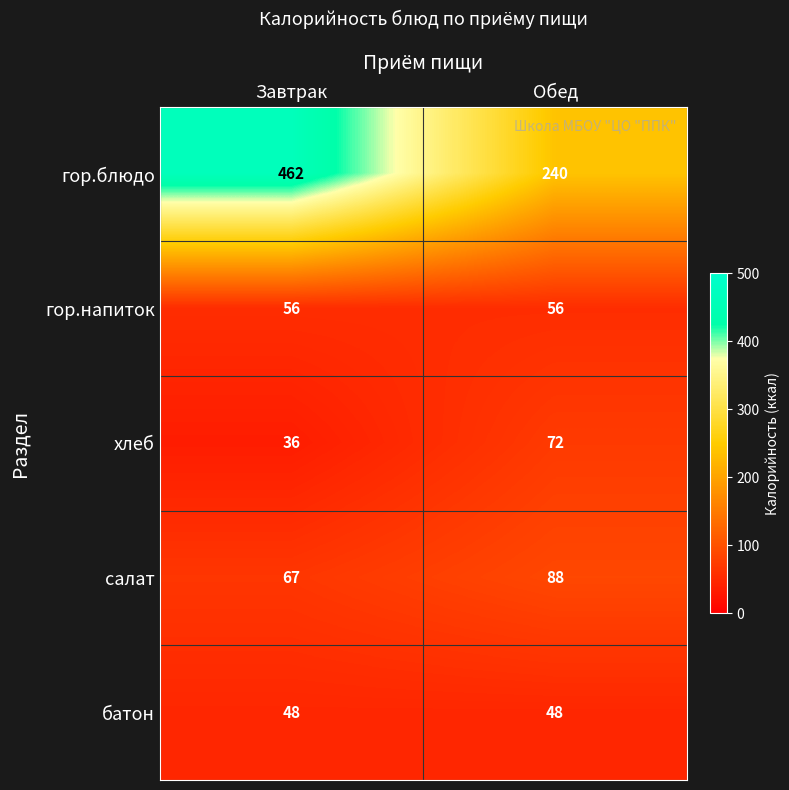

Which category has the highest value in the гор.блюдо series?

Завтрак